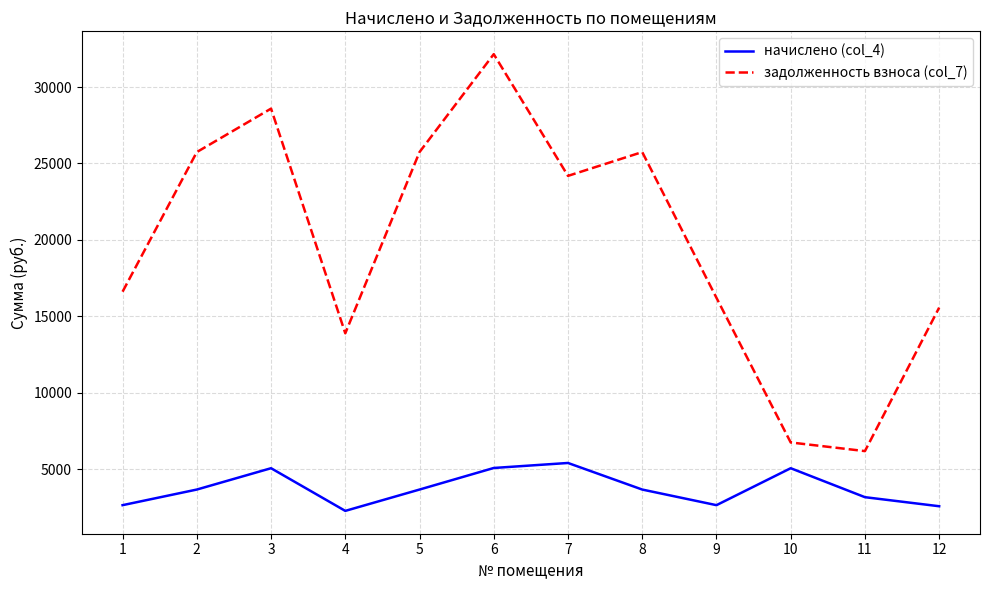

True or false: начислено (col_4) and задолженность взноса (col_7) cross at least once.

False